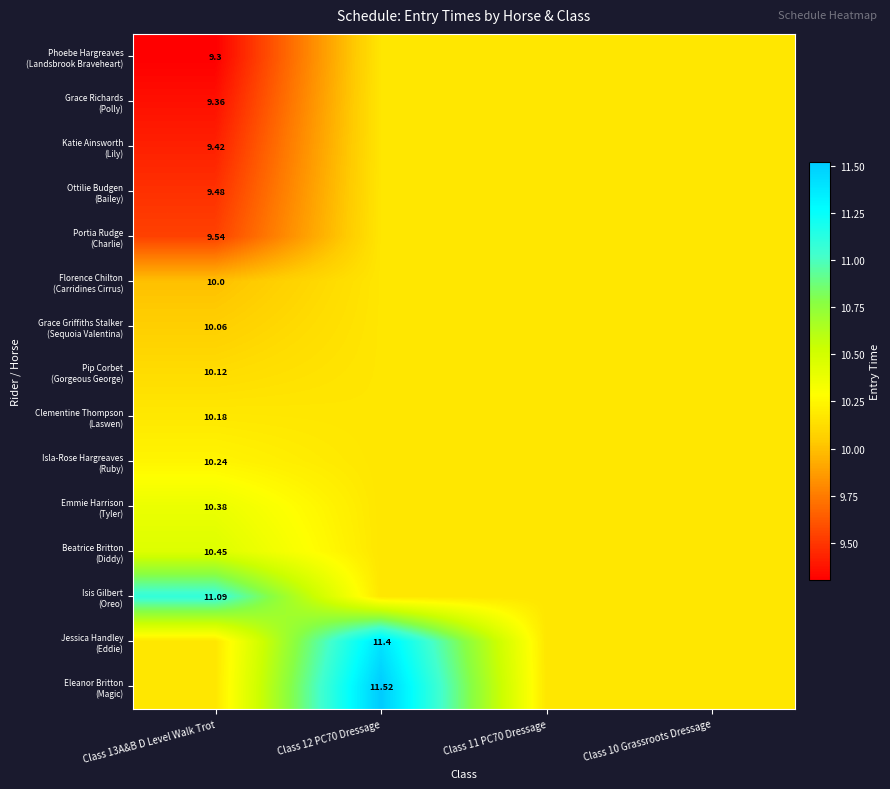

What is the difference between the maximum and minimum values in the Beatrice Britton (Diddy) series?

0.3